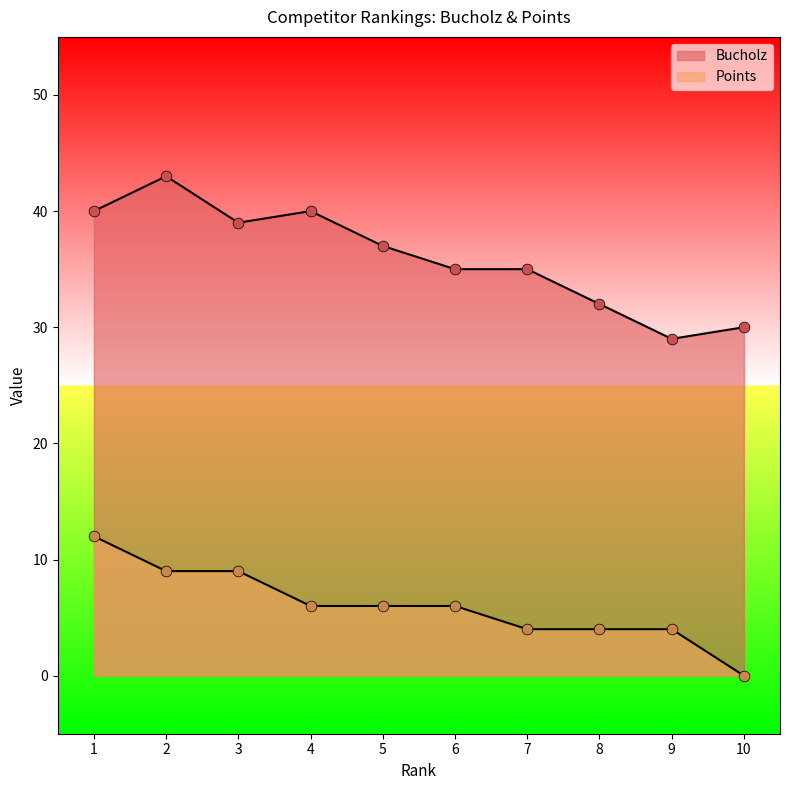

Is the value of Bucholz at 4 greater than the value of Points at 9?

Yes